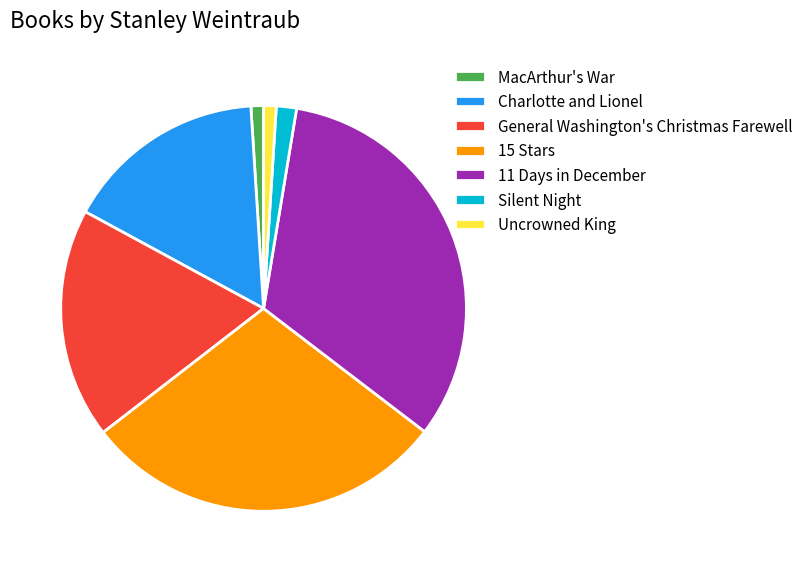

Which slice is the largest?

11 Days in December